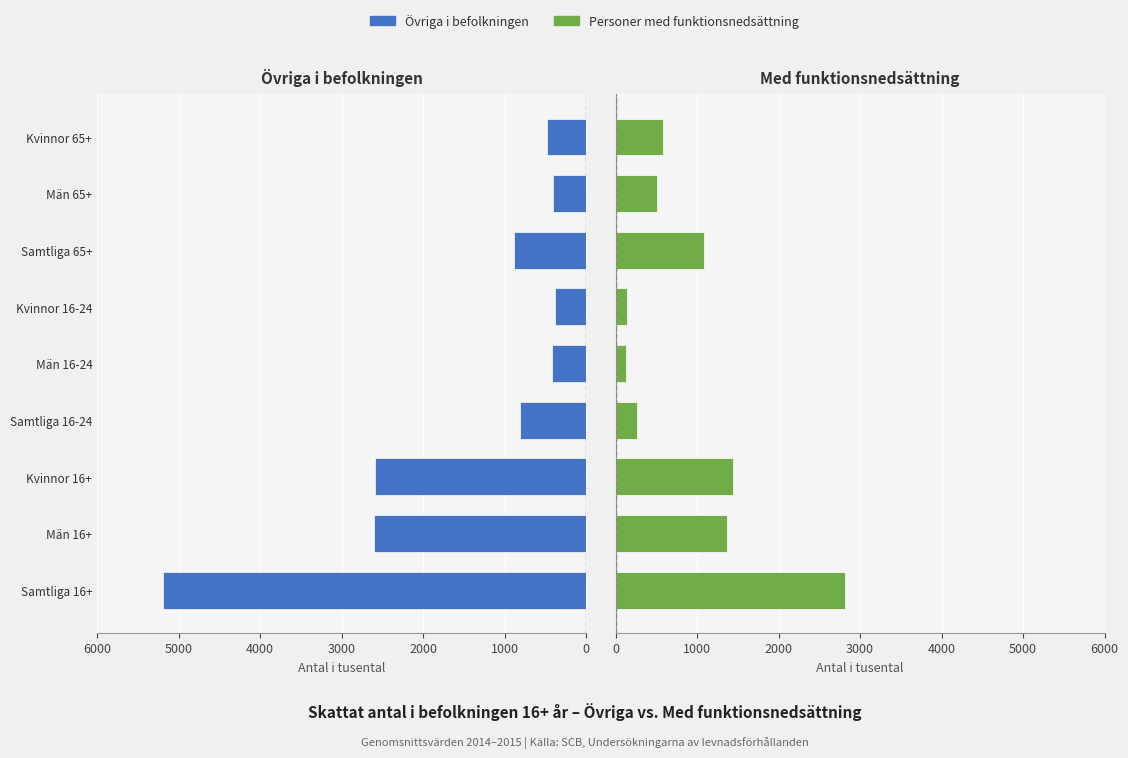

How many bars are there in total?

18